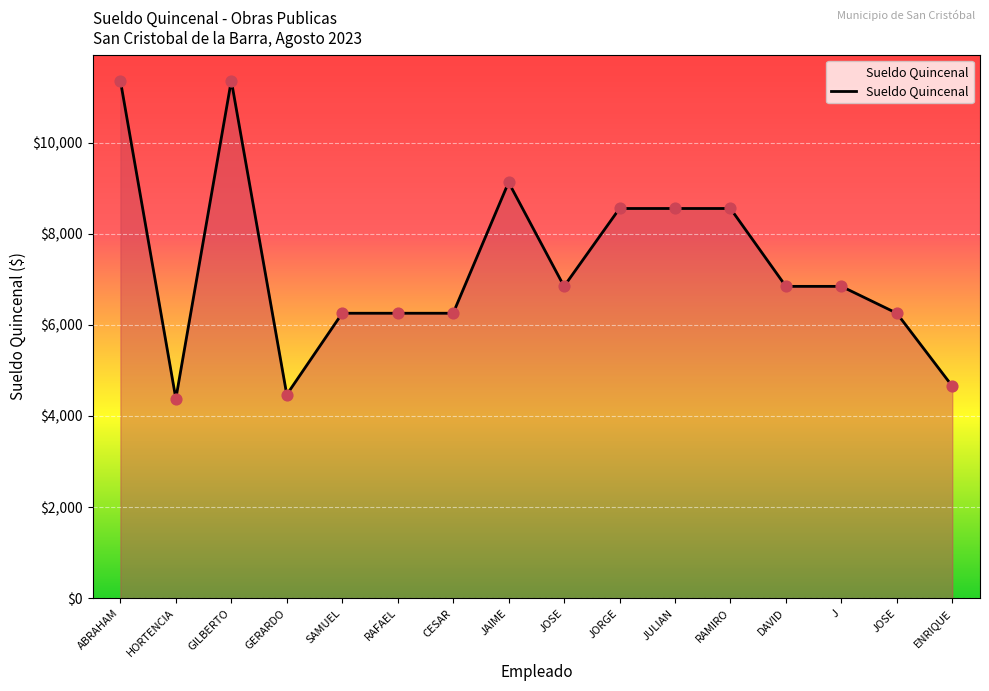

Is this an area chart (filled region under the line)?

Yes